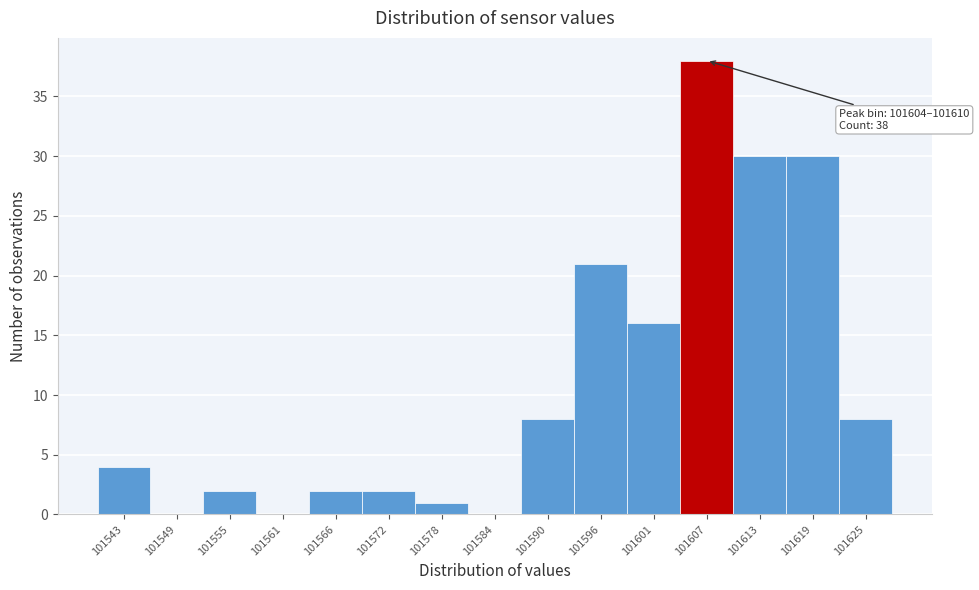

Over which range of the x-axis is the bar tallest?

101604 to 101610